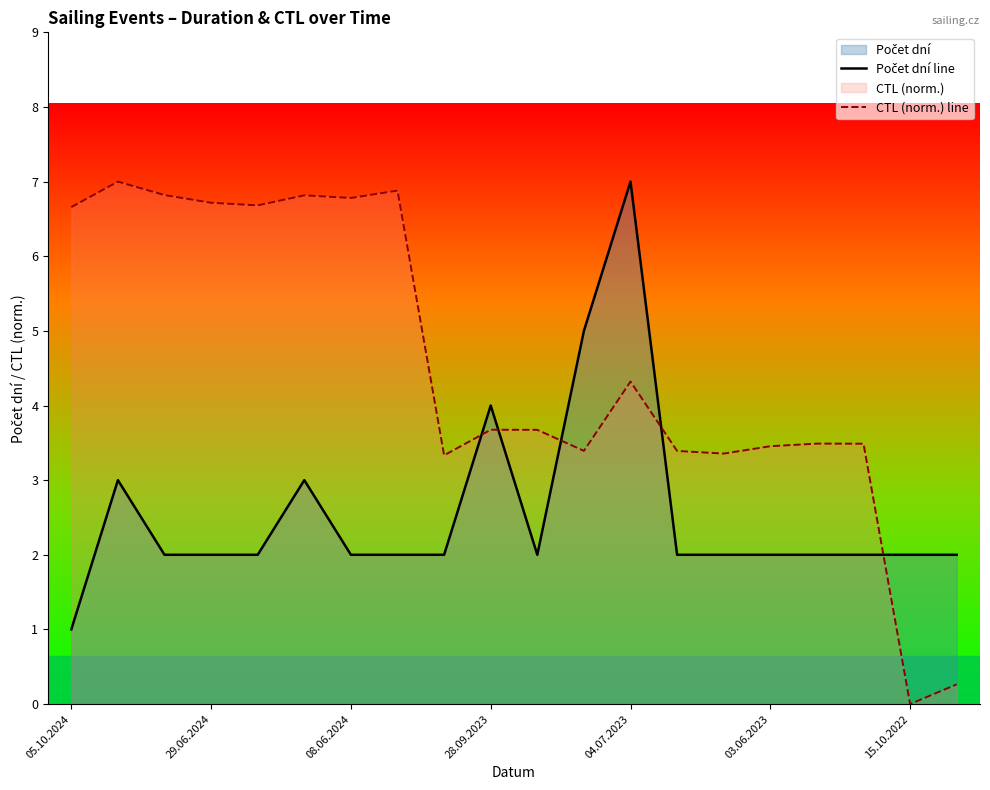

Does the chart have visible grid lines?

No